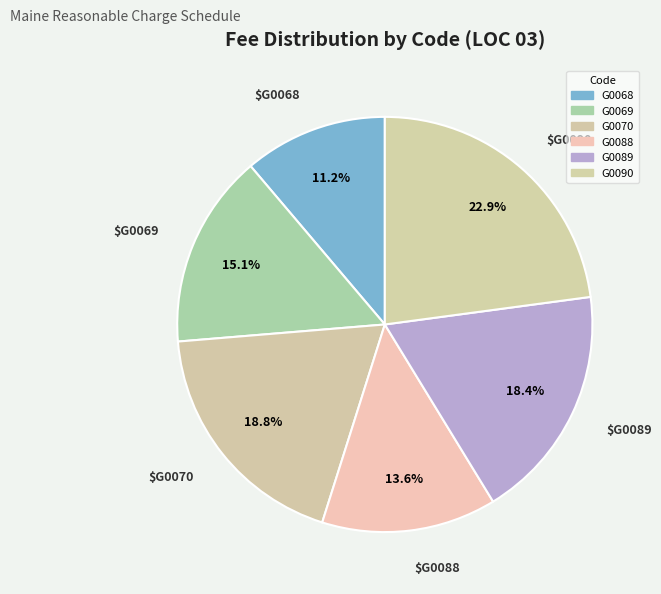

Combined, what portion of the pie is G0068 and G0088?

24.8%